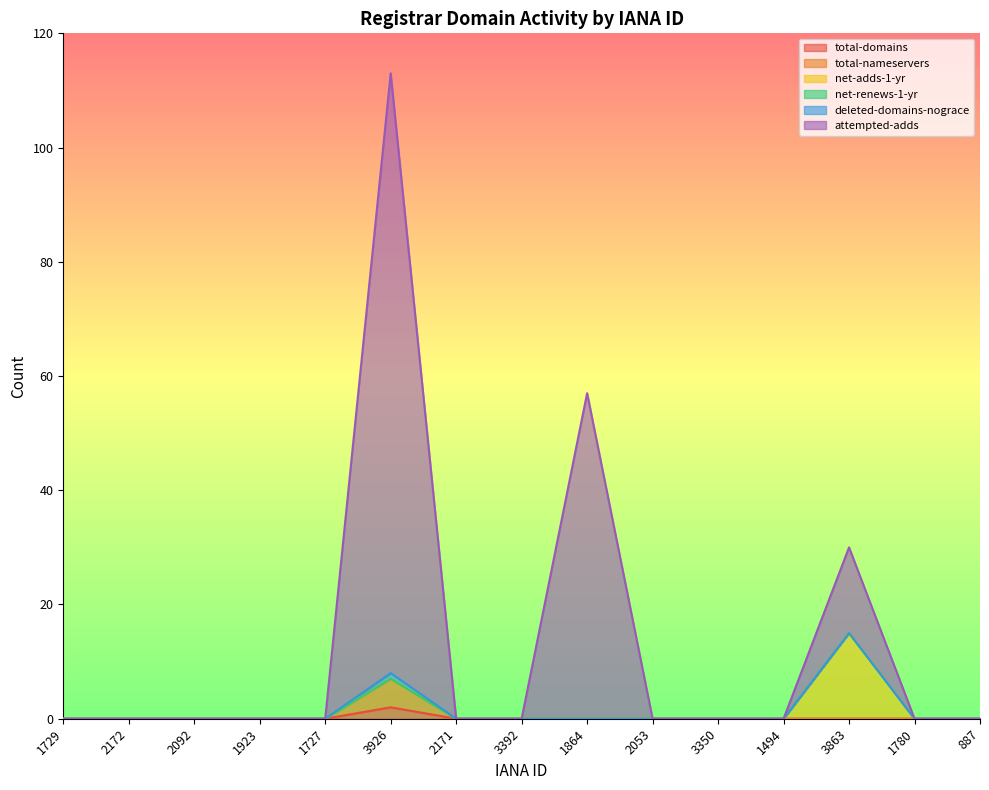

What is the difference between the maximum and minimum values in the total-domains series?

2